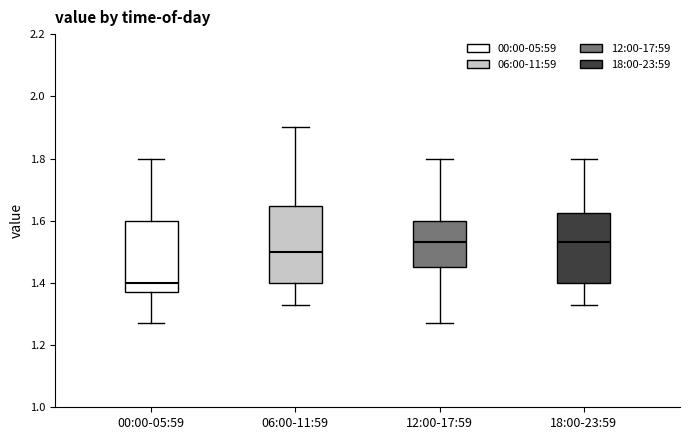

Reading left to right, read every box against the y-axis: the position of its median line, the range the box covers, and the ends of its whiskers. The values are not printed on the chart, so give them approximately, as read against the axis.

00:00-05:59: median 1.40, box 1.38 to 1.60, whiskers 1.28 to 1.80
06:00-11:59: median 1.50, box 1.40 to 1.64, whiskers 1.34 to 1.90
12:00-17:59: median 1.54, box 1.46 to 1.60, whiskers 1.28 to 1.80
18:00-23:59: median 1.54, box 1.40 to 1.62, whiskers 1.34 to 1.80